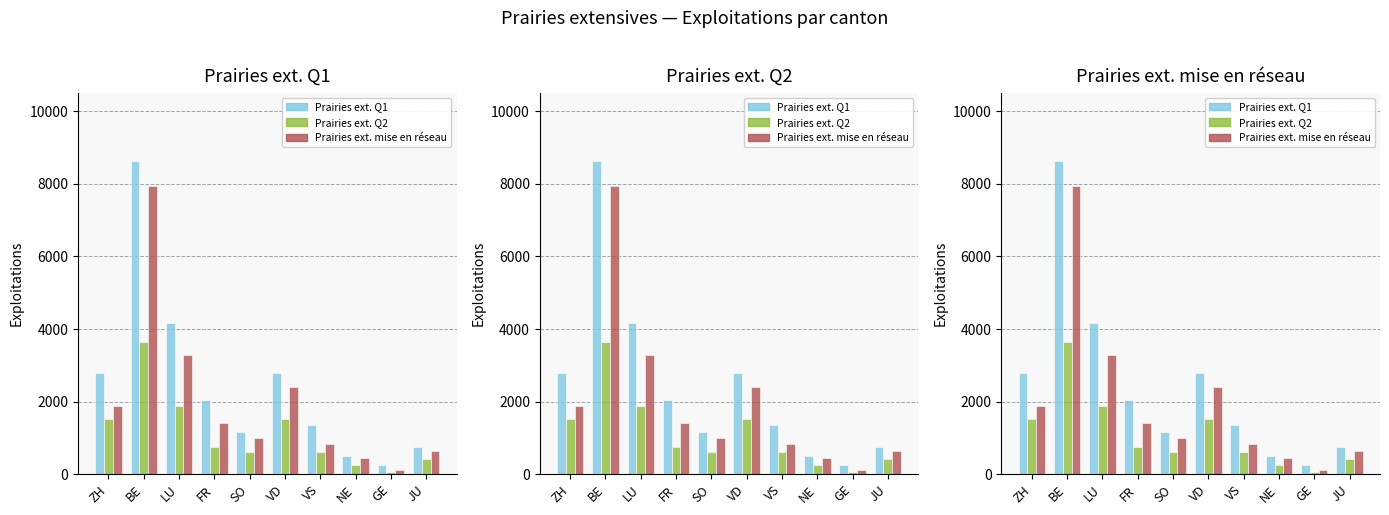

What is the sum of all Prairies extensives Q1 (Exploitations) values?

24448